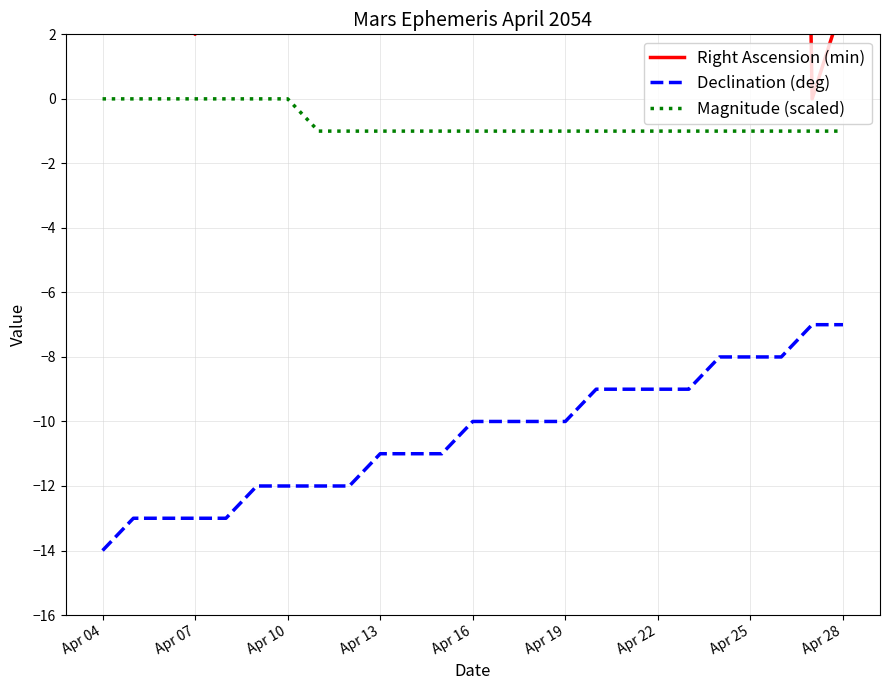

True or false: Right Ascension (min) and Magnitude (scaled) intersect in this chart.

False